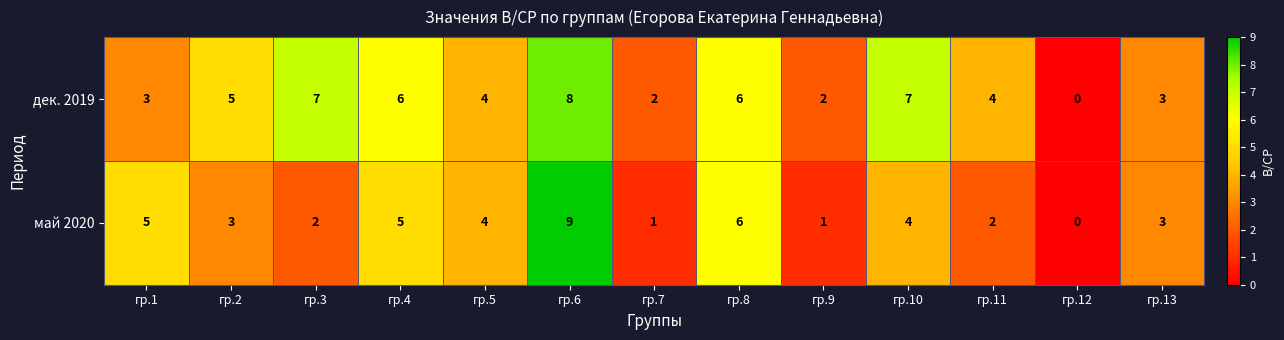

Count the май 2020 values in the range 2 to 5.

8